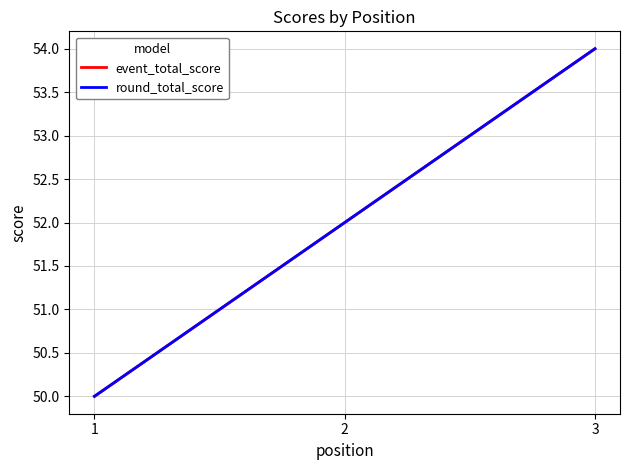

How many values in the event_total_score series are below 52?

1